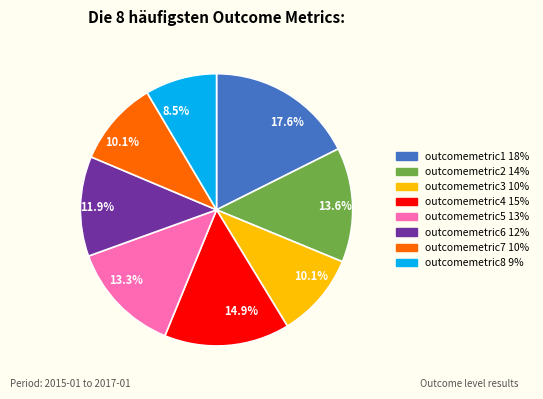

What is the total percentage of outcomemetric1 and outcomemetric7?

27.7%